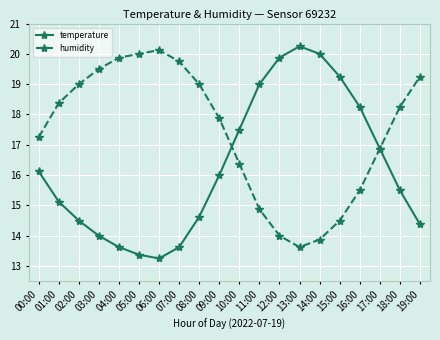

True or false: humidity has a value of 18.3 at 18:00.

True